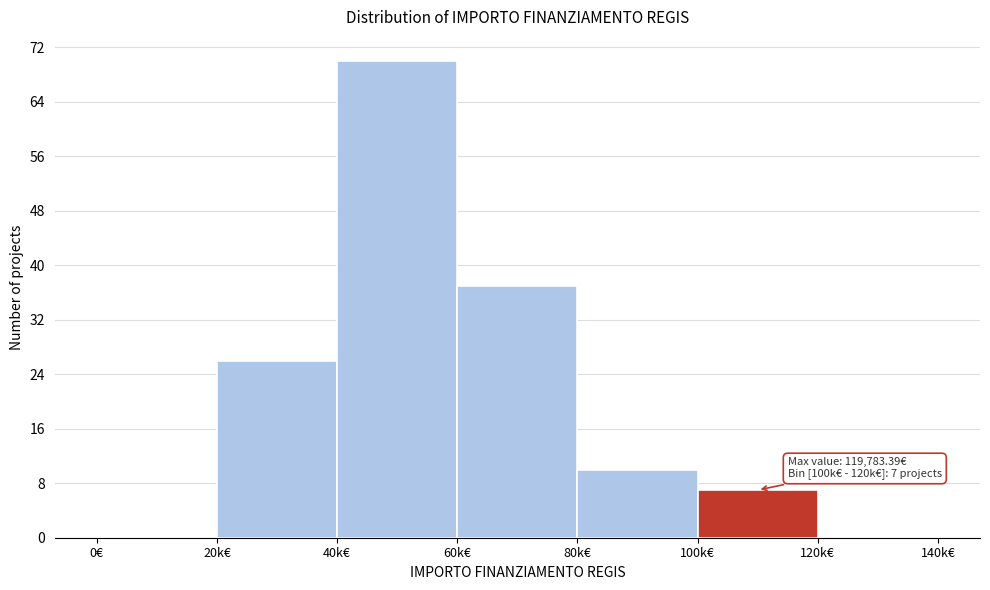

Reading left to right, list all the values displayed in this chart.

0€=0	20k€=26	40k€=70	60k€=37	80k€=10	100k€=7	120k€=0